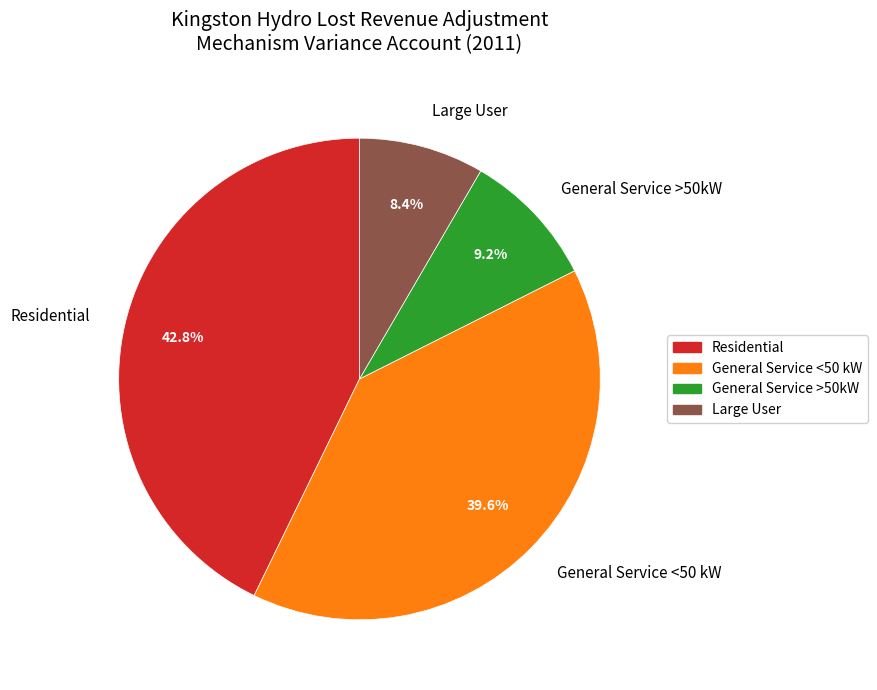

What is the smallest slice in the pie chart?

Large User